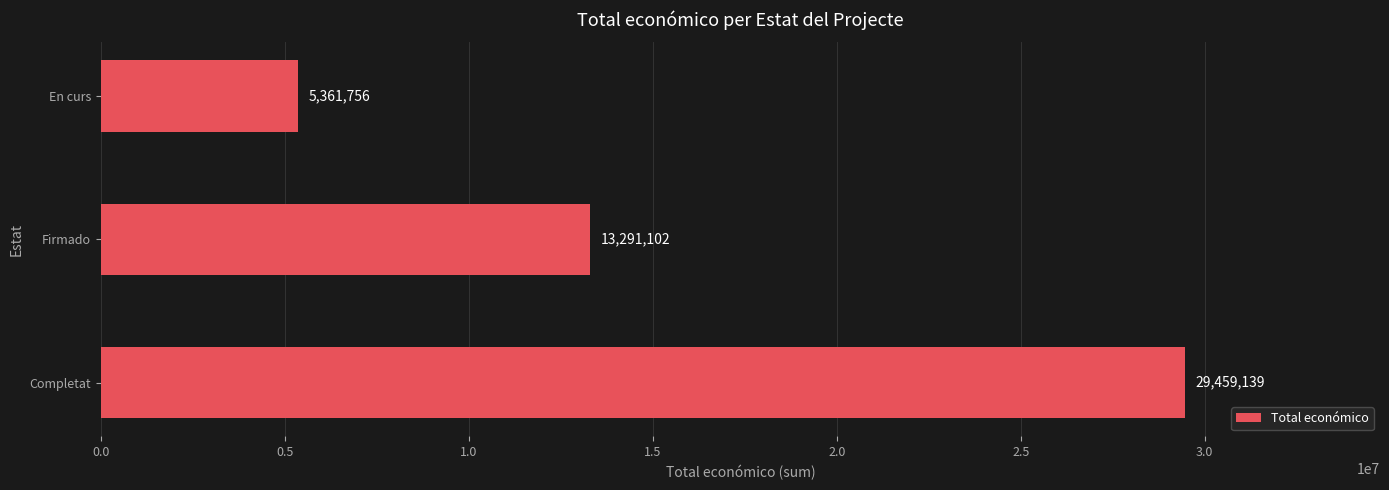

What is the greatest value displayed?

29459139